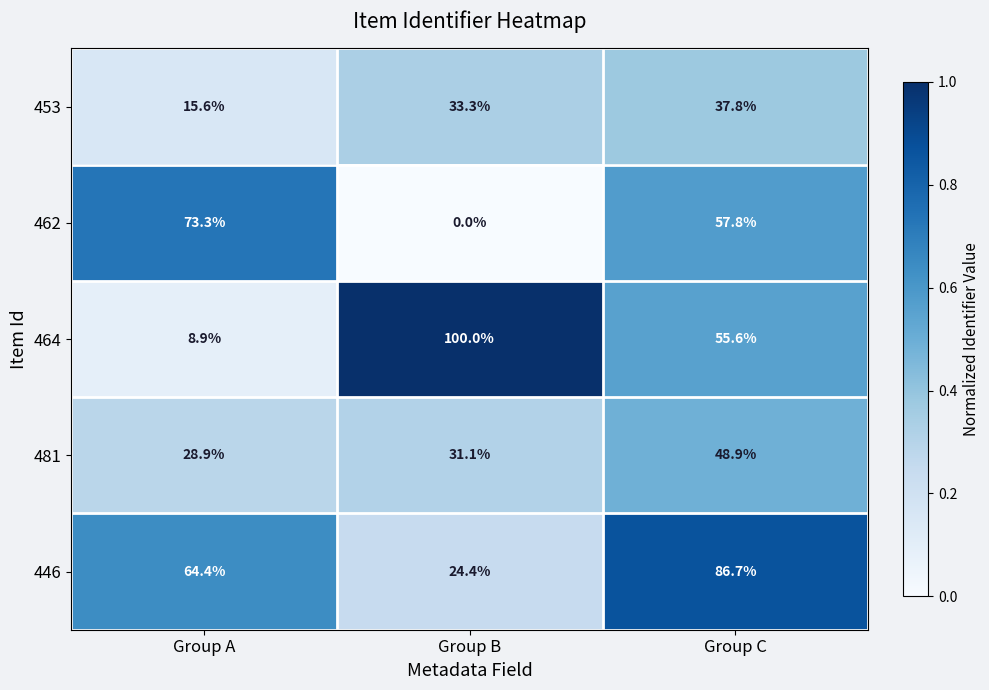

What is the sum of all 453 values?

86.7